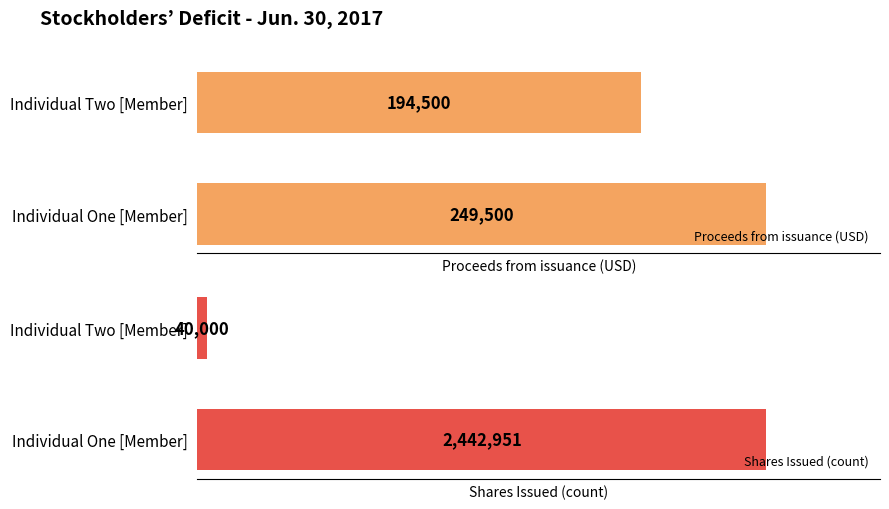

Rank the categories by Proceeds from issuance (USD) value from highest to lowest.

Individual One [Member], Individual Two [Member]